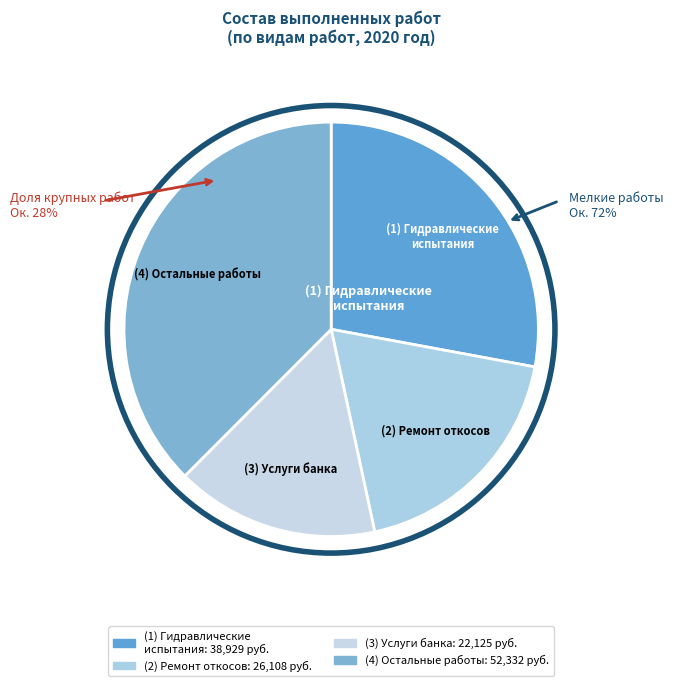

Is Услуги банка the majority of the pie?

No